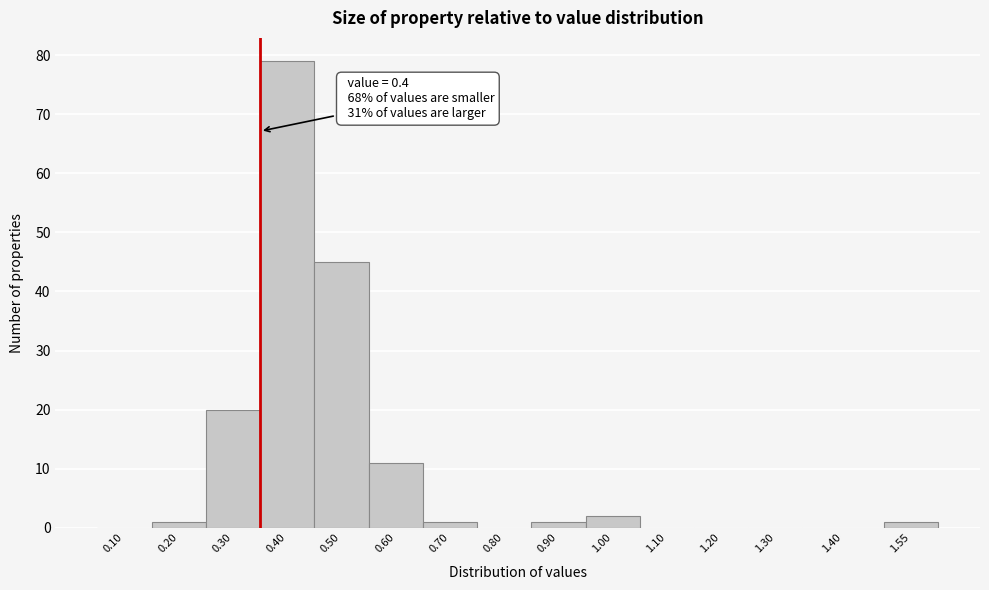

Reading right to left, extract all data points from this chart.

1.55=1	1.40=0	1.30=0	1.20=0	1.10=0	1.00=2	0.90=1	0.80=0	0.70=1	0.60=11	0.50=45	0.40=79	0.30=20	0.20=1	0.10=0